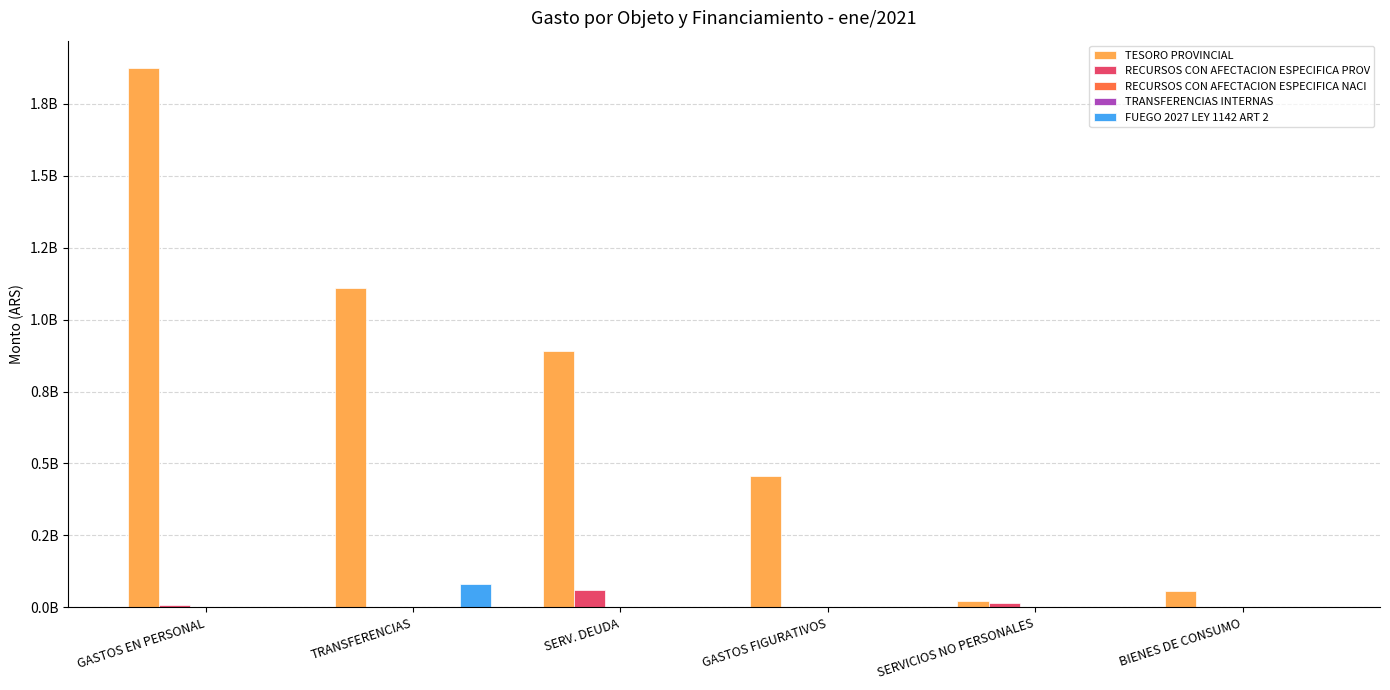

Reading right to left, extract all data points from this chart.

TESORO PROVINCIAL: 56362232.1	22004551.8	457968795.4	890525863.4	1108187336.2	1874905537.4
RECURSOS CON AFECTACION ESPECIFICA PROV: 0.0	14917856.6	3131275.0	59049141.5	0.0	7669404.4
RECURSOS CON AFECTACION ESPECIFICA NACI: 0.0	2002155.6	0.0	0.0	2721600.0	170788.1
TRANSFERENCIAS INTERNAS: 0.0	108284.0	0.0	0.0	0.0	0.0
FUEGO 2027 LEY 1142 ART 2: 0.0	0.0	0.0	0.0	80087422.6	0.0